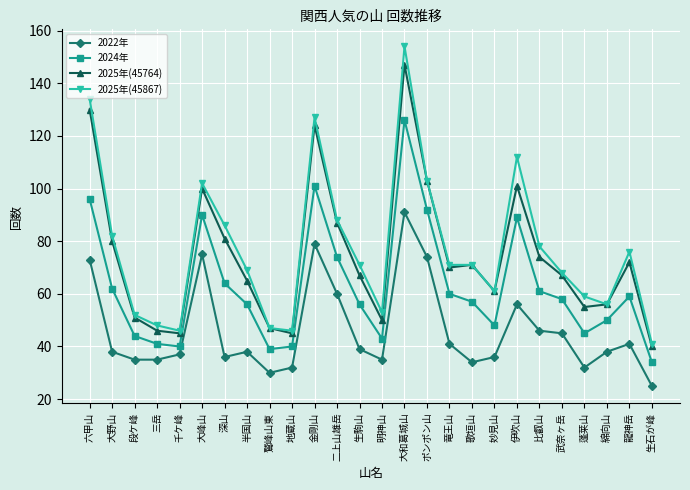

At which category does the chart reach its peak across all series?

大和葛城山